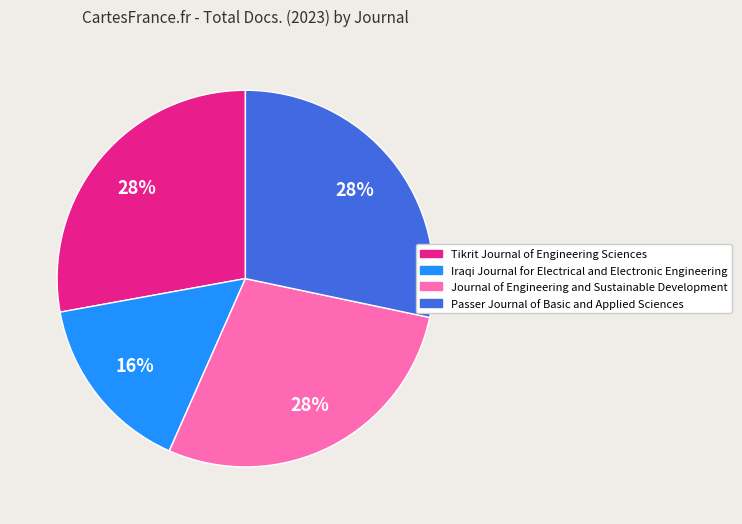

Is the sum of Passer Journal of Basic and Applied Sciences and Tikrit Journal of Engineering Sciences greater than half?

Yes